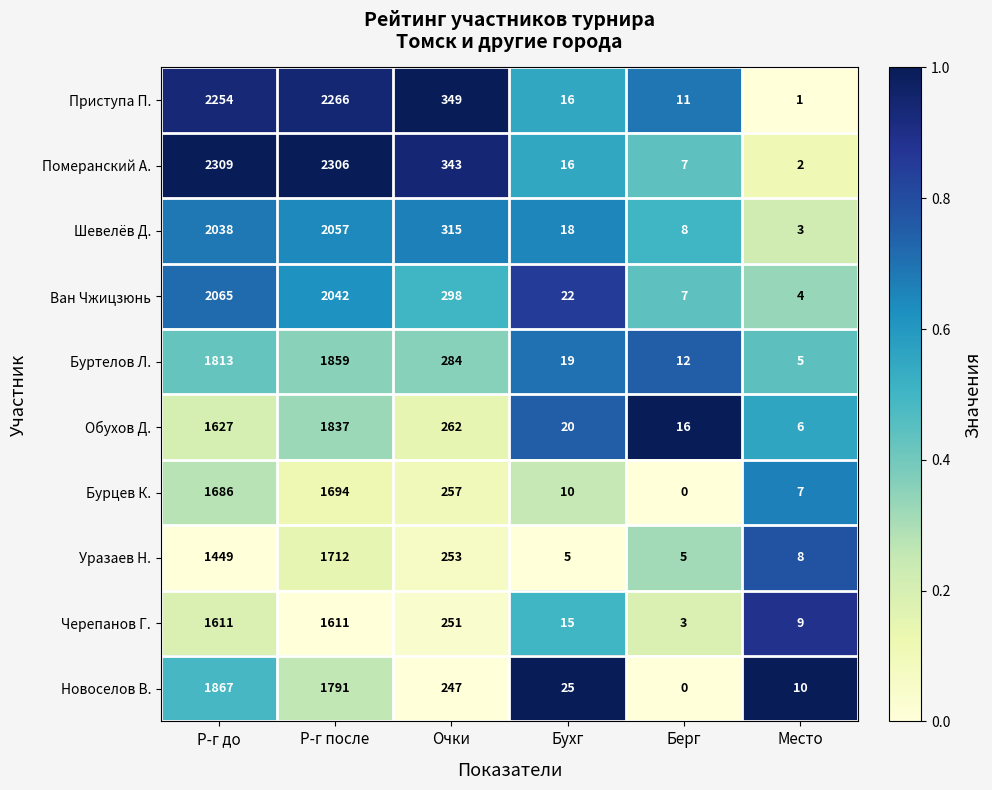

Rank the series by their maximum value, from highest to lowest.

Померанский А., Приступа П., Ван Чжицзюнь, Шевелёв Д., Новоселов В., Буртелов Л., Обухов Д., Уразаев Н., Бурцев К., Черепанов Г.